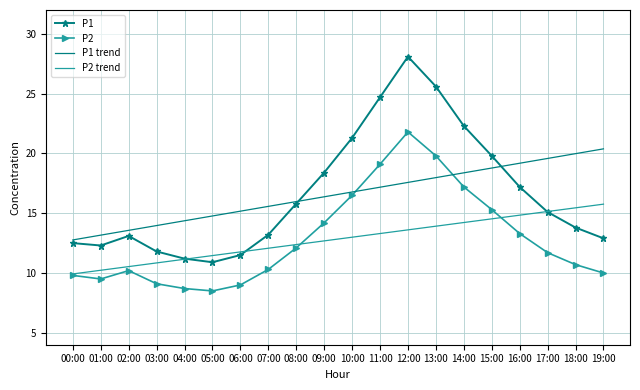

The P1 series shows 15.8 at 08:00. True or false?

True